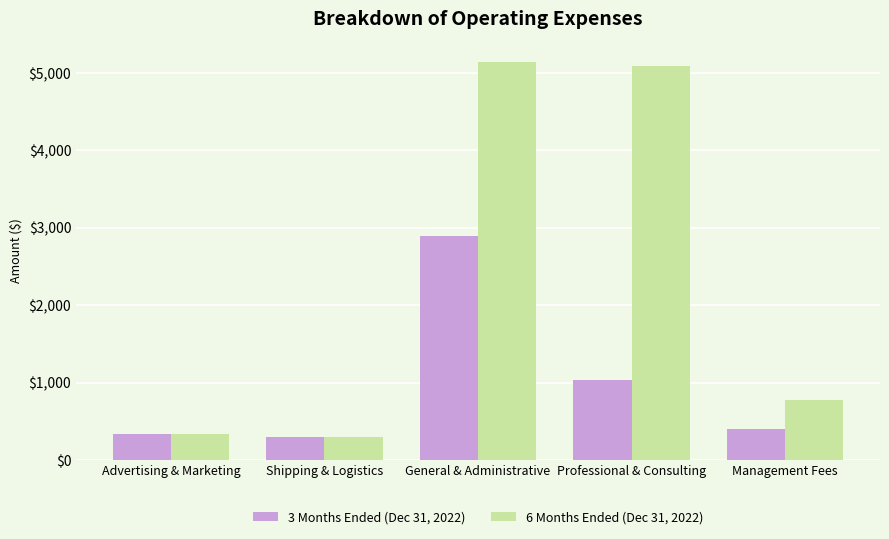

What value does the 6 Months Ended (Dec 31, 2022) series have at Advertising & Marketing, to the nearest 10?

340